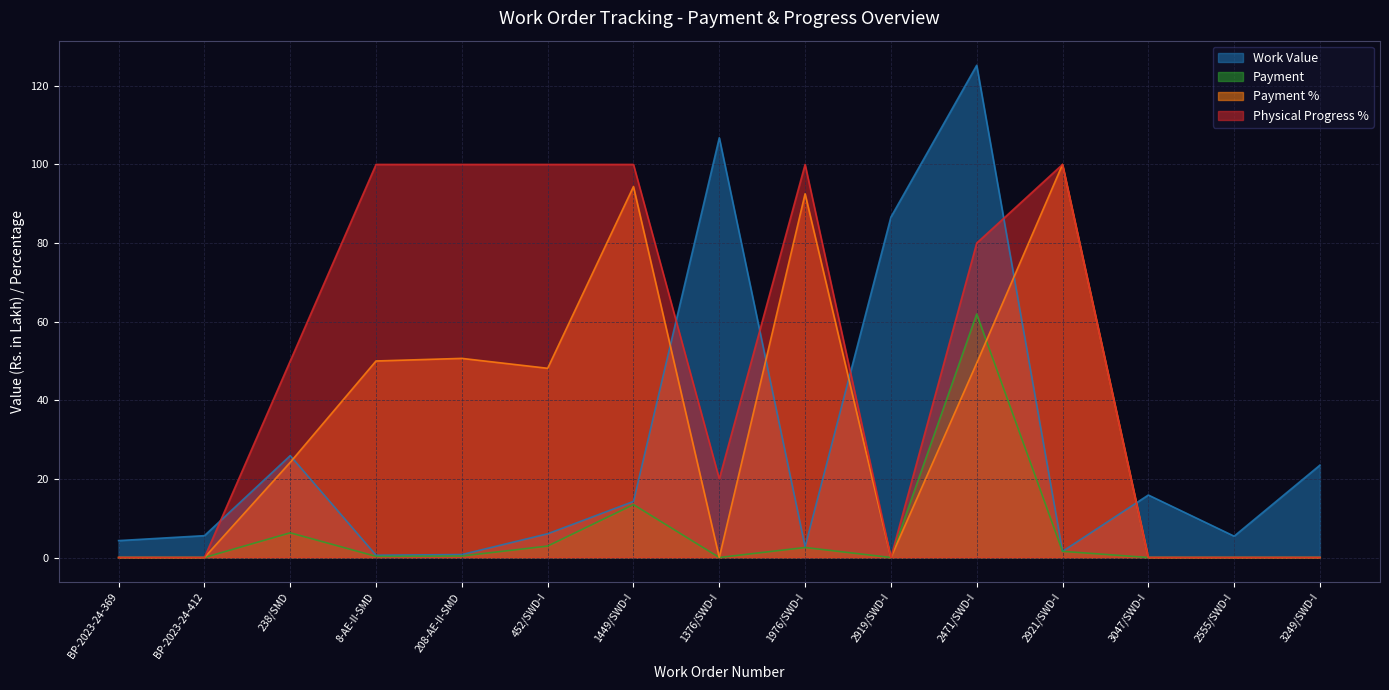

What is the total value across all series at 1976/SWD-I?

197.8